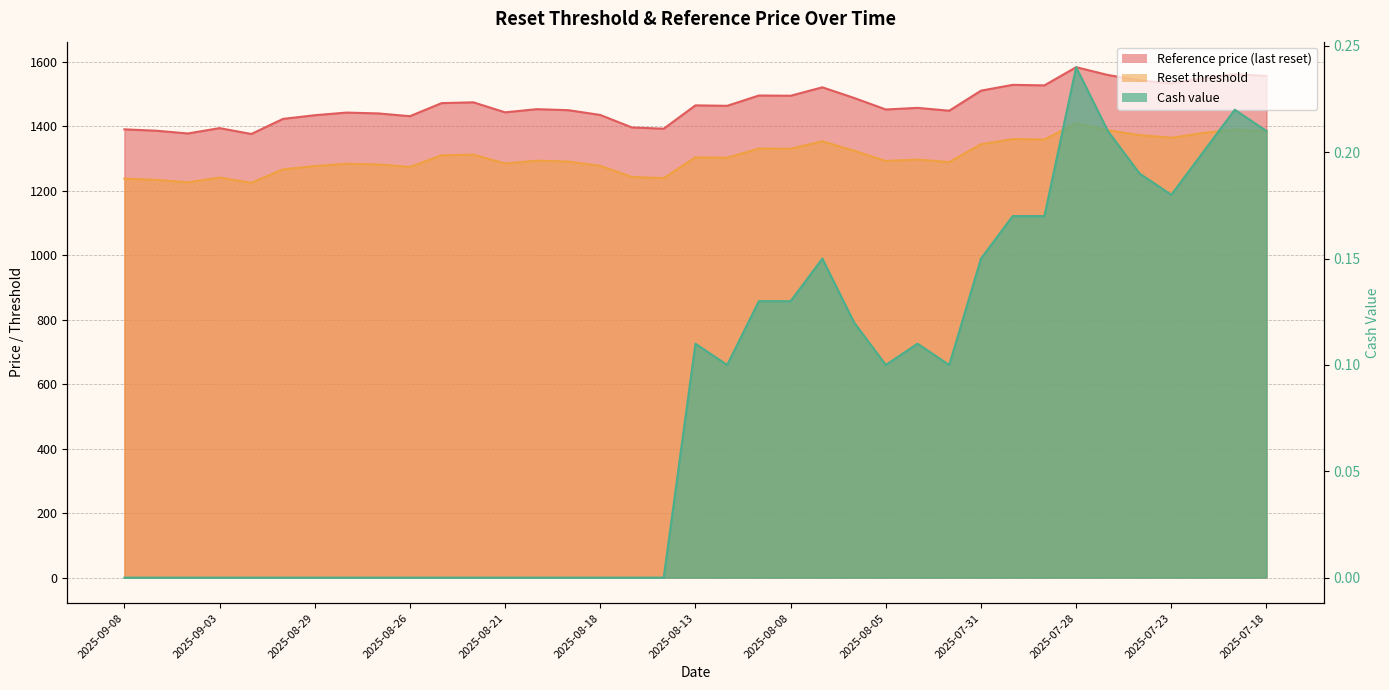

At which label is Reset threshold closest to 1317?

2025-08-22